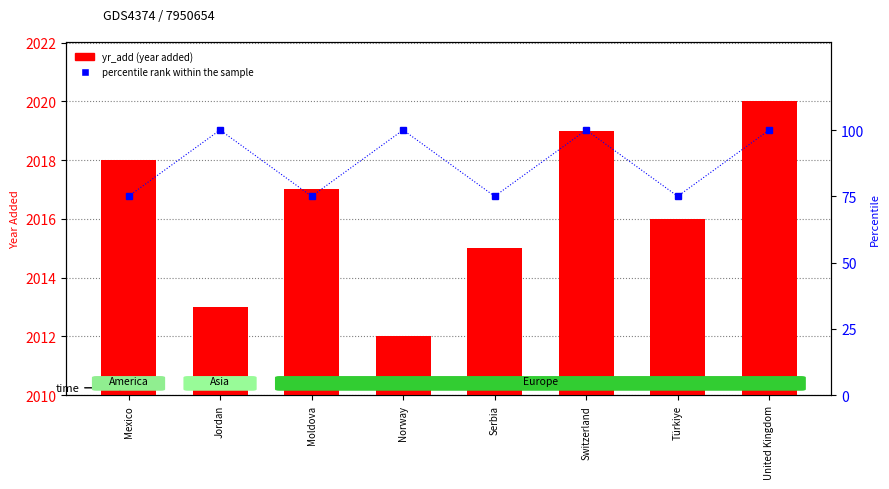

What is the sum of the yr_add values at Norway and Serbia?

4027